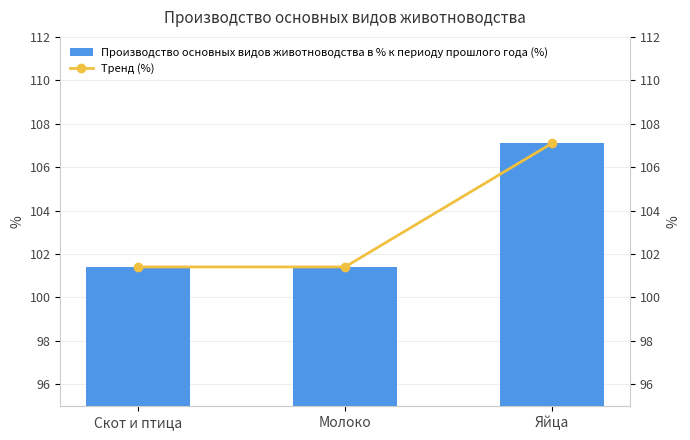

Which series has the largest total across all categories?

Производство основных видов животноводства в % к периоду прошлого года (%)